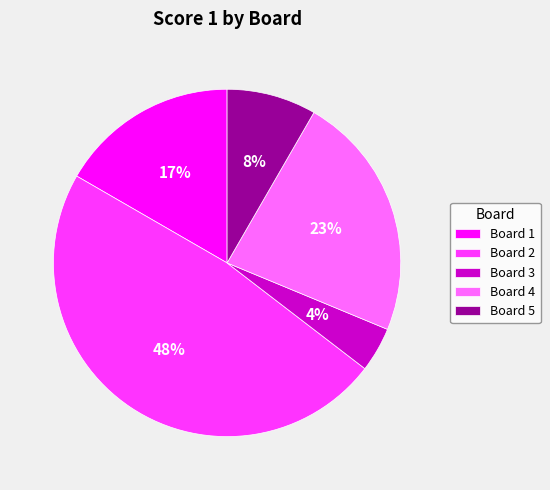

Which category has the smallest portion of the pie?

Board 3